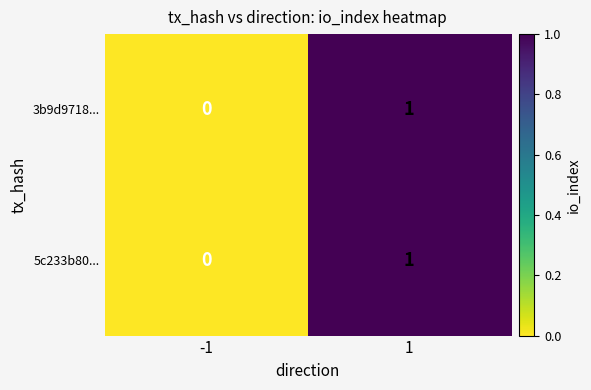

Rank the categories by 3b9d9718... value from highest to lowest.

1, -1